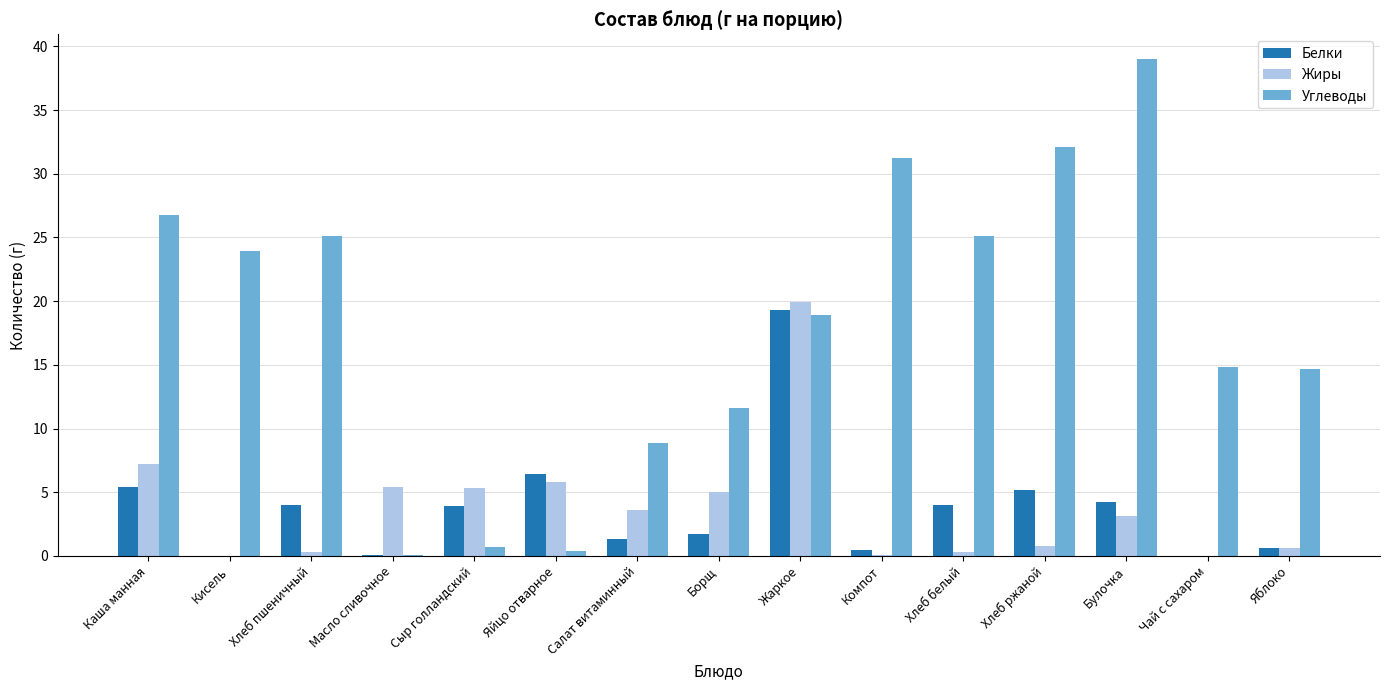

Are the bars grouped side by side (vs. stacked)?

Yes